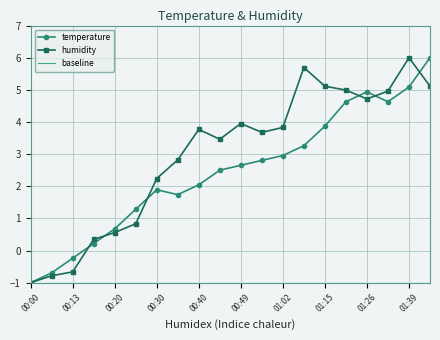

At how many categories does at least one series exceed 0?

17